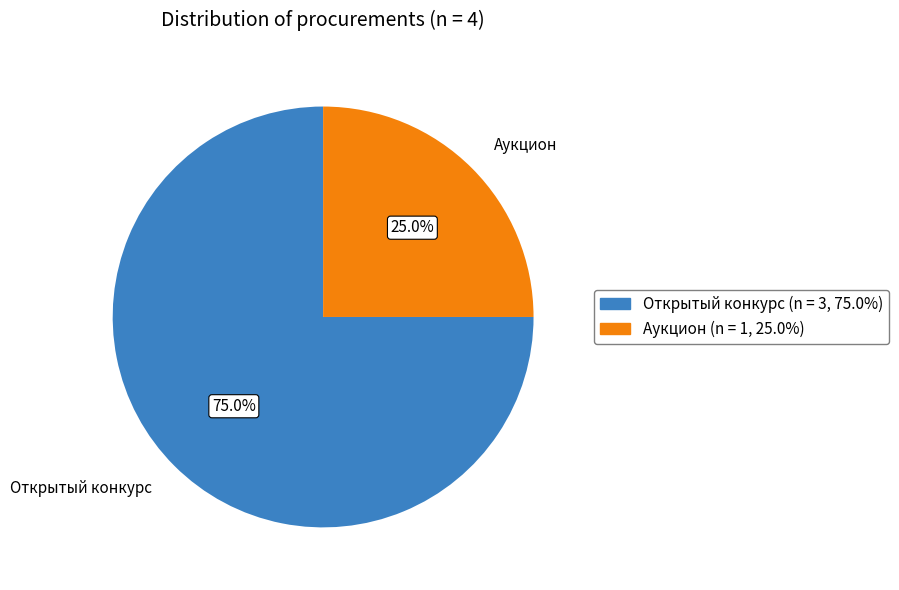

Is the sum of Открытый конкурс and Аукцион greater than half?

Yes